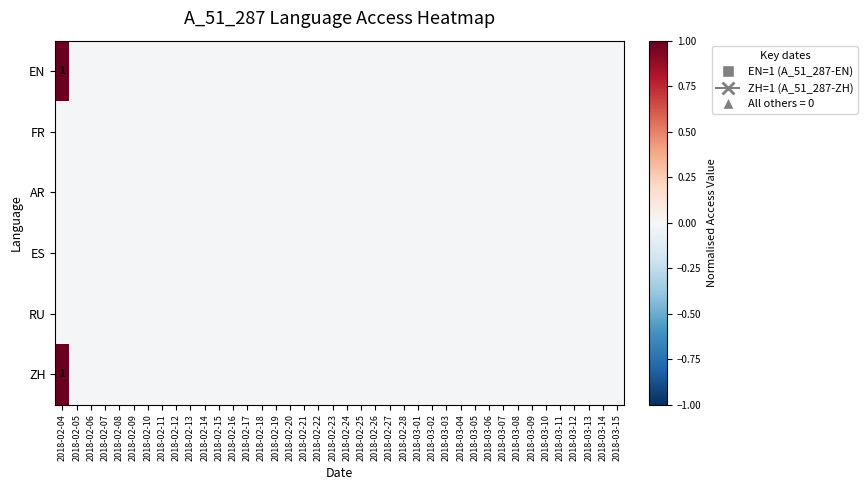

List the labels in order of FR value, largest first.

2018-02-04, 2018-02-05, 2018-02-06, 2018-02-07, 2018-02-08, 2018-02-09, 2018-02-10, 2018-02-11, 2018-02-12, 2018-02-13, 2018-02-14, 2018-02-15, 2018-02-16, 2018-02-17, 2018-02-18, 2018-02-19, 2018-02-20, 2018-02-21, 2018-02-22, 2018-02-23, 2018-02-24, 2018-02-25, 2018-02-26, 2018-02-27, 2018-02-28, 2018-03-01, 2018-03-02, 2018-03-03, 2018-03-04, 2018-03-05, 2018-03-06, 2018-03-07, 2018-03-08, 2018-03-09, 2018-03-10, 2018-03-11, 2018-03-12, 2018-03-13, 2018-03-14, 2018-03-15